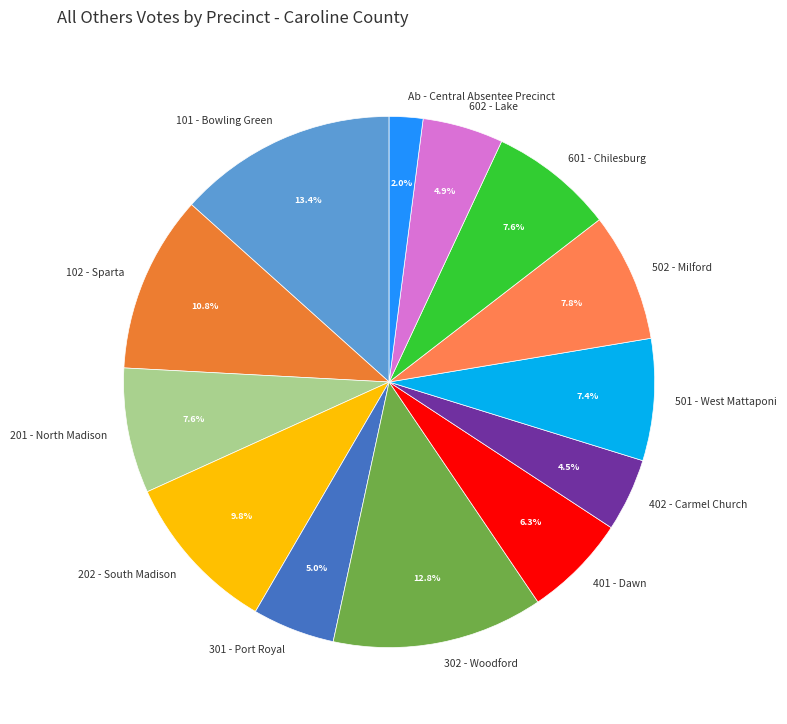

Which slice is the smallest?

Ab - Central Absentee Precinct